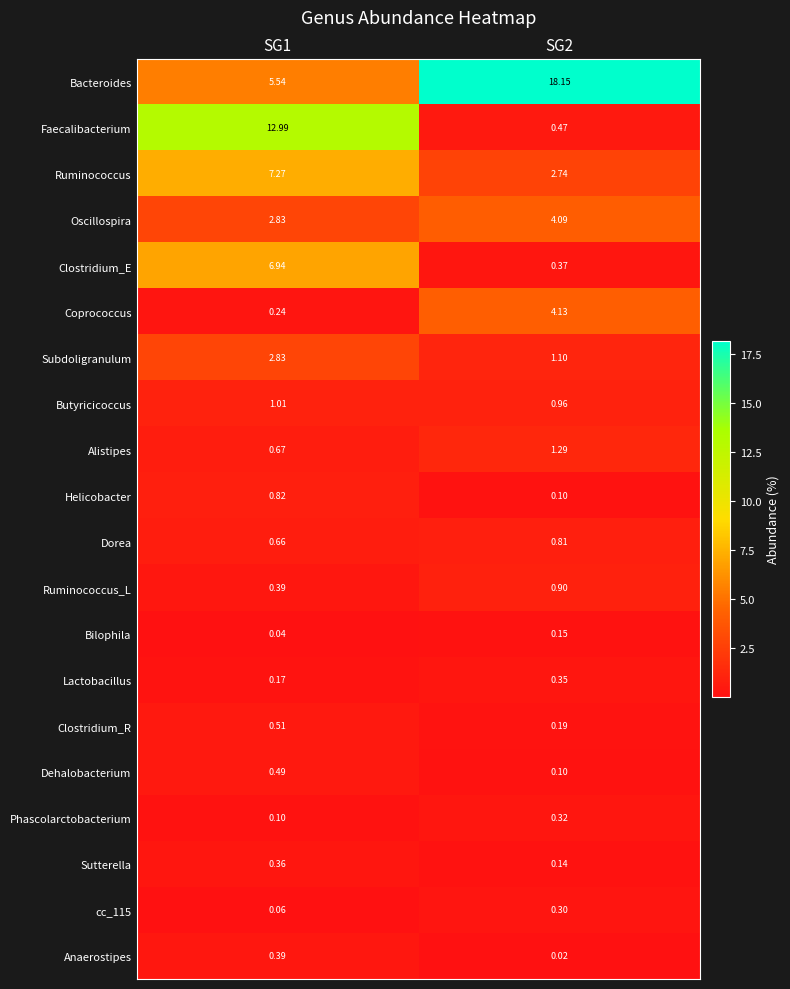

What is the total value across all series at SG2?

36.7